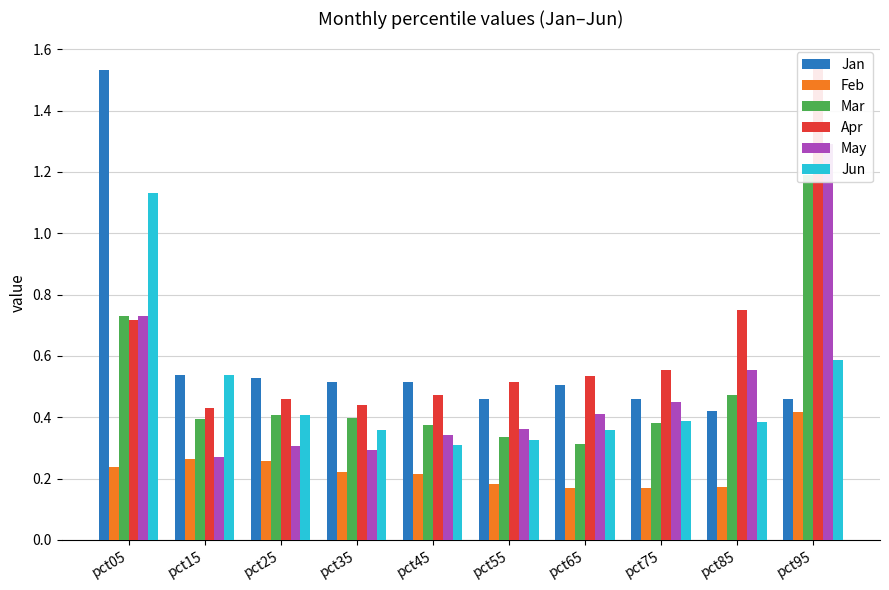

Which label corresponds to the largest value in the chart?

pct95